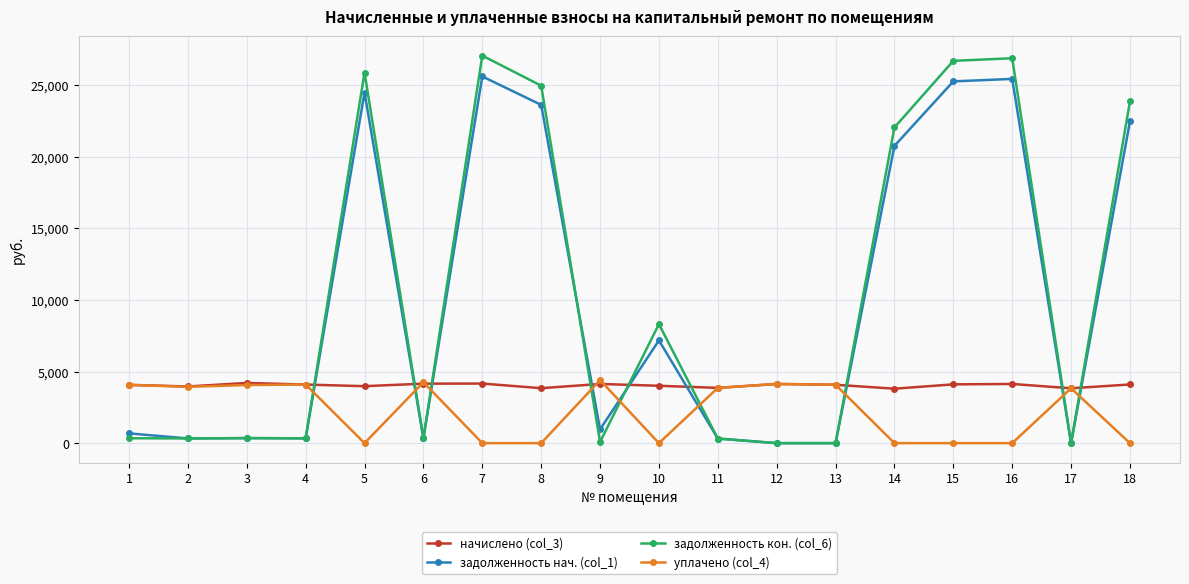

What are all the series names shown in the legend?

начислено (col_3), задолженность нач. (col_1), задолженность кон. (col_6), уплачено (col_4)